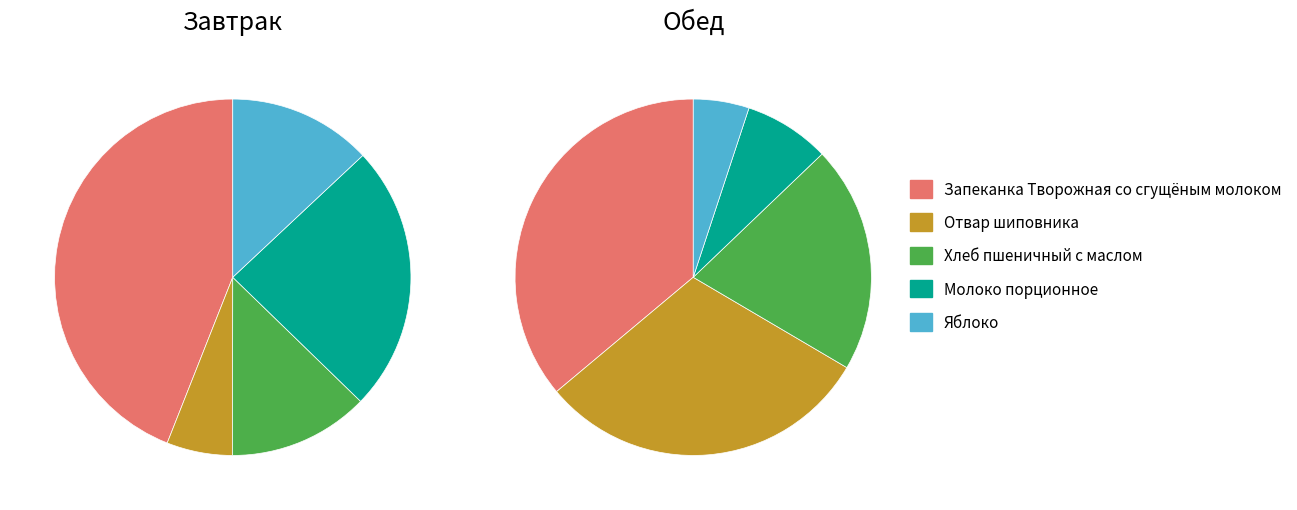

To the nearest percent, what percentage of the pie is 0?

44%